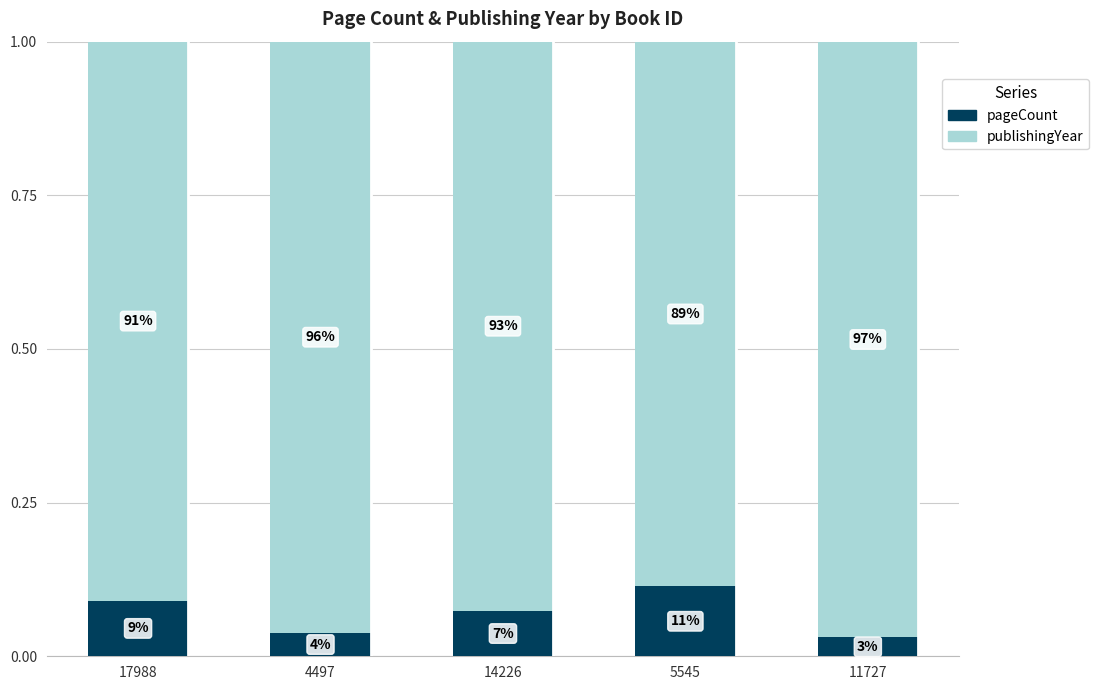

What is the label of the 3rd bar from the right?

14226